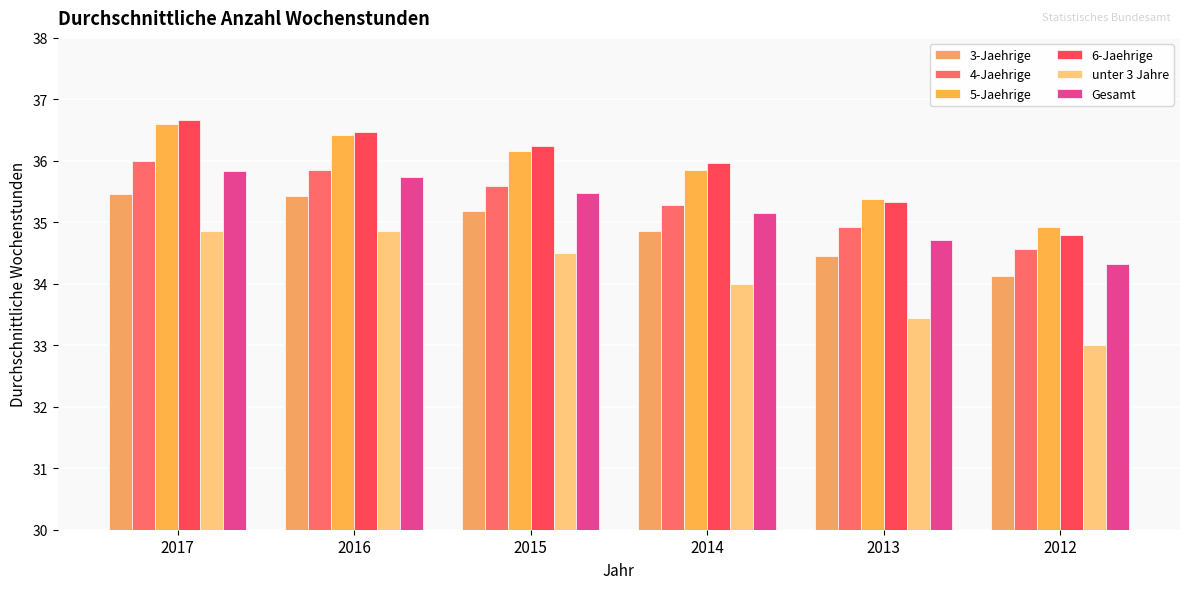

What are all the series names shown in the legend?

3-Jaehrige, 4-Jaehrige, 5-Jaehrige, 6-Jaehrige, unter 3 Jahre, Gesamt